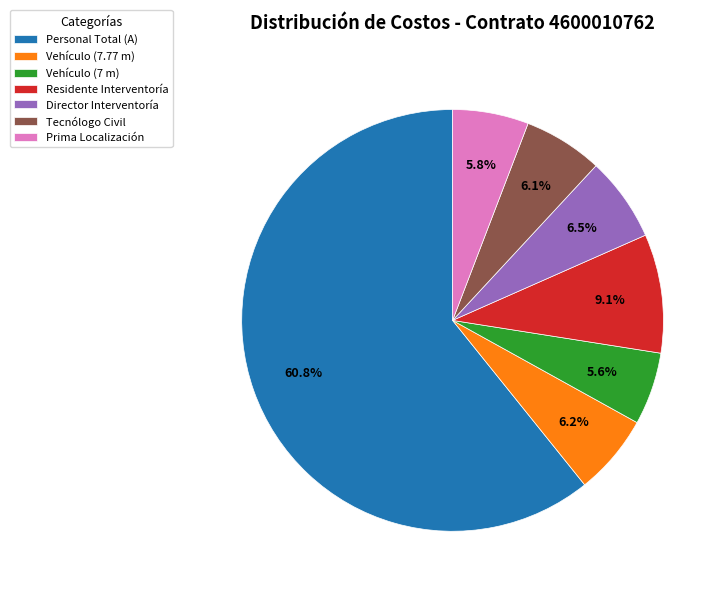

Between Vehículo (7.77 m) and Vehículo (7 m), which is larger?

Vehículo (7.77 m)